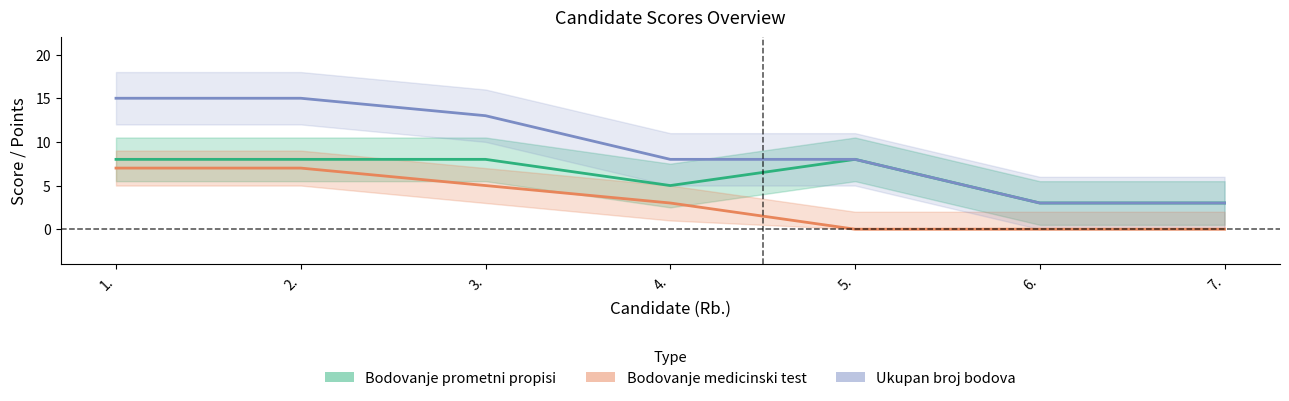

True or false: Bodovanje medicinski test has more than 2 interior local peaks.

False